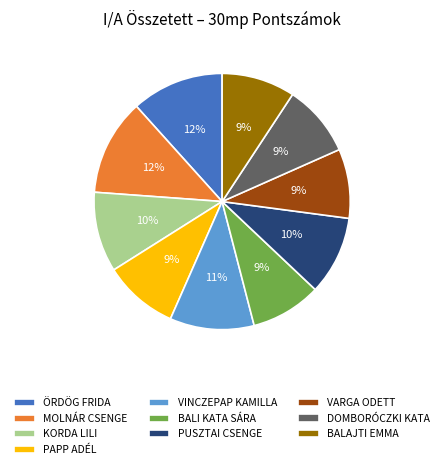

Is there a majority slice in this chart?

No